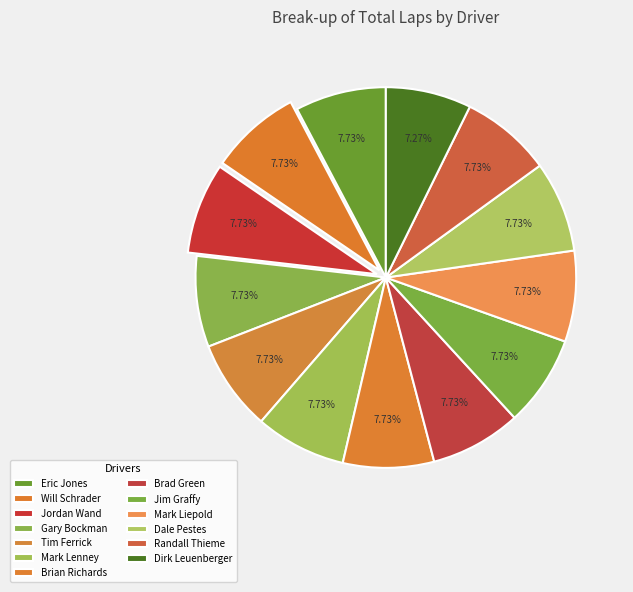

To the nearest percent, what is the average slice percentage?

8%